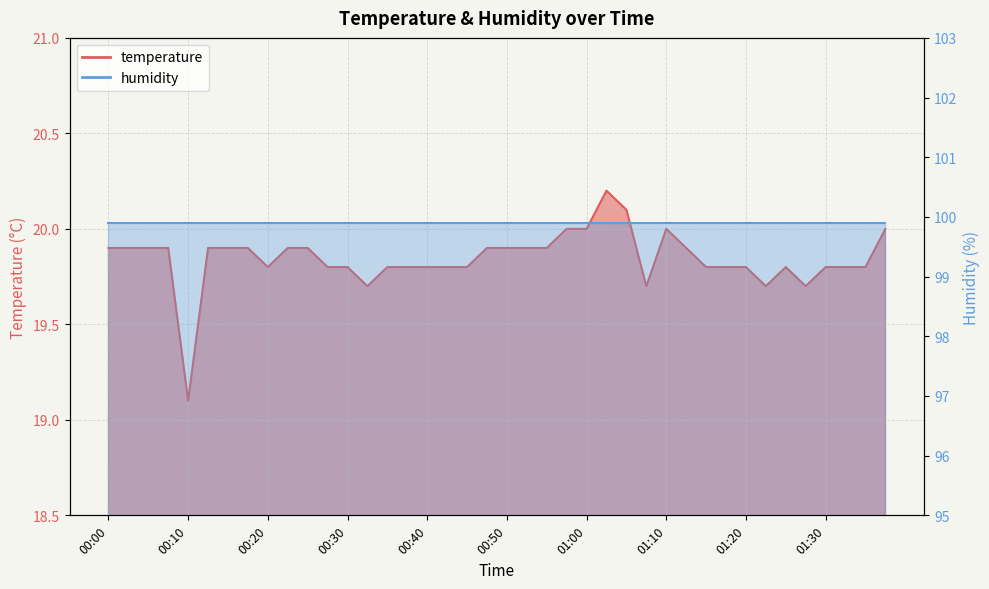

What is the sum of the values at 00:05 and 00:55?

39.8